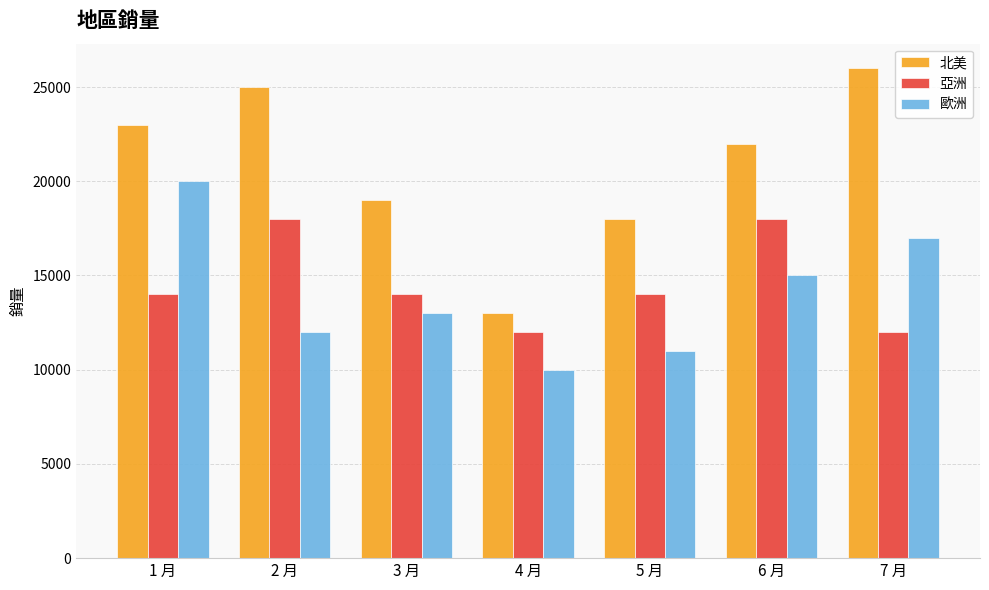

How many bars are there in total?

21